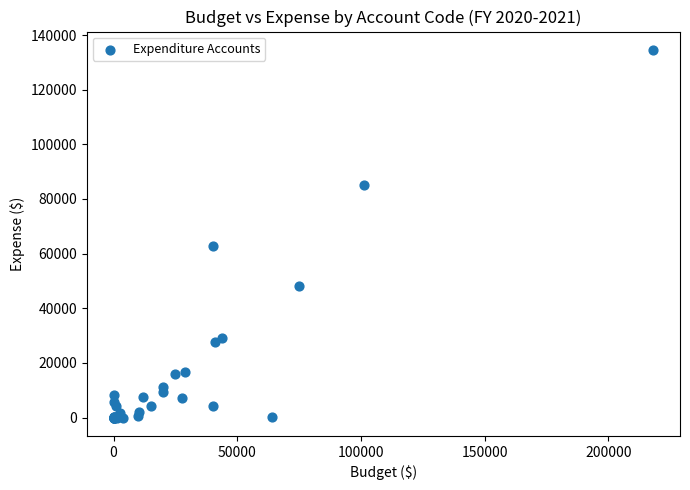

What Y value in the scatter plot is closest to 67273?

62784